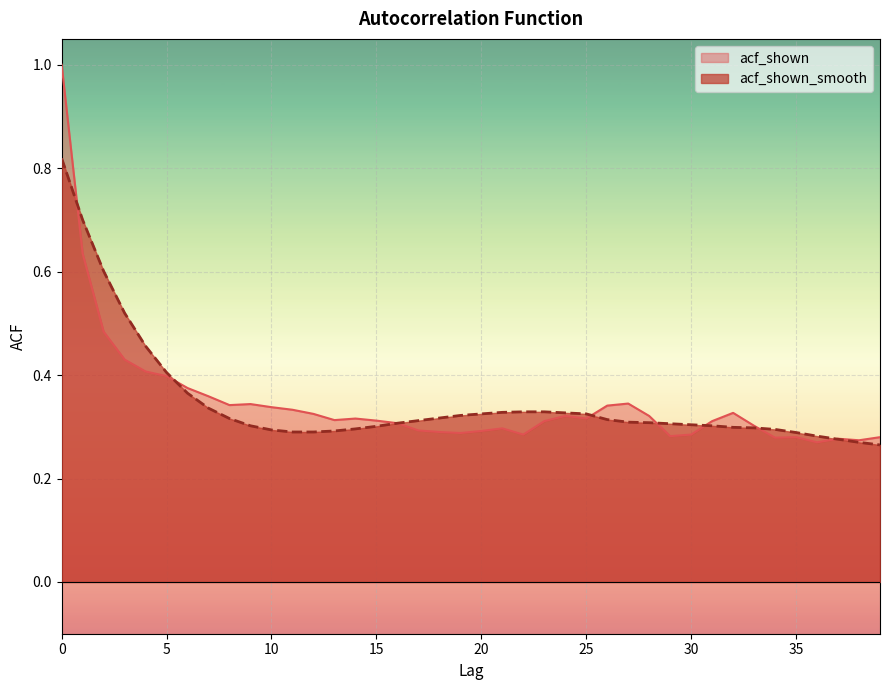

The acf_shown series shows 0.3 at 37. True or false?

True